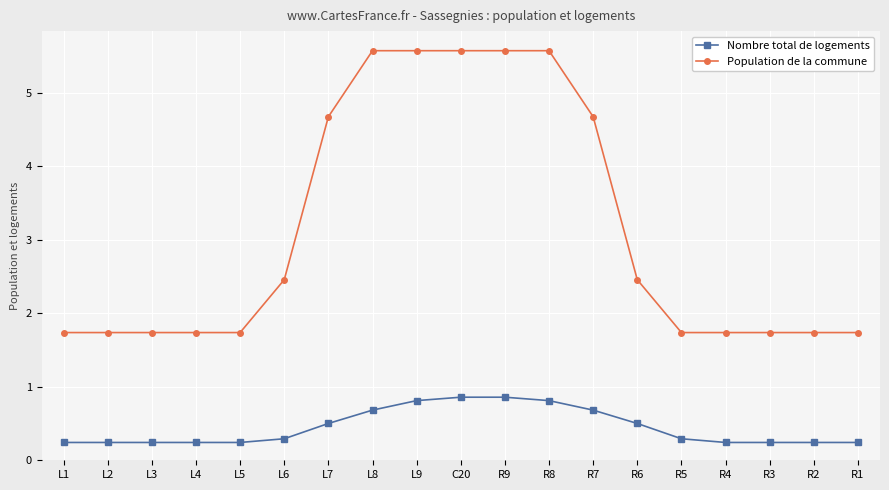

Read the Population de la commune value at L1.

1.7